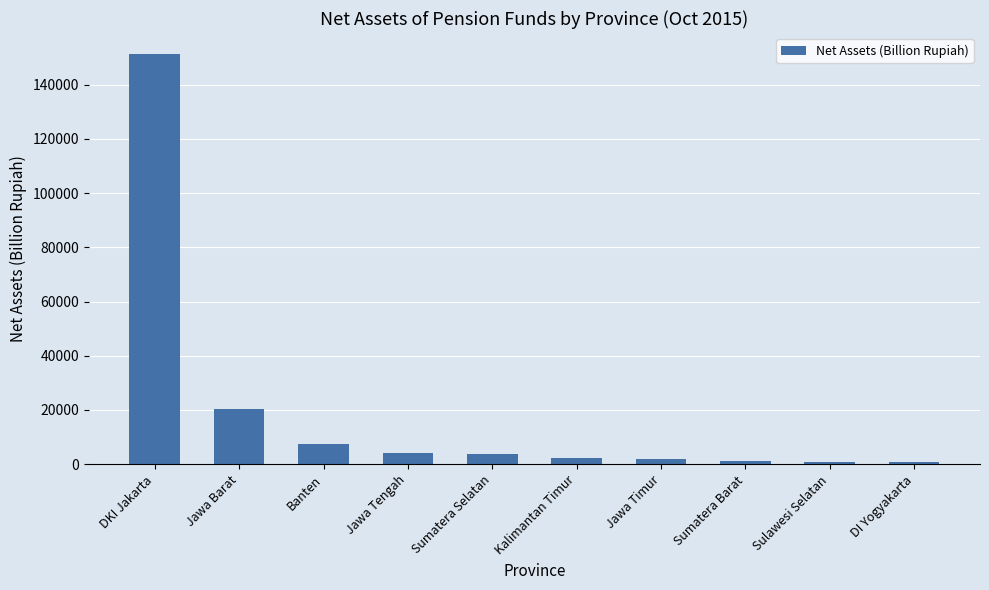

Is it true that the value at Jawa Barat is 20230?

True